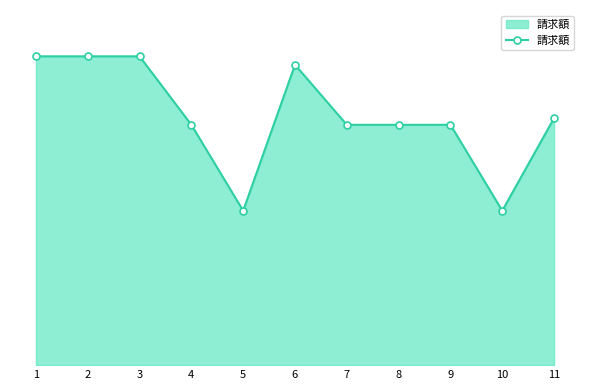

What is the minimum value shown in the chart?

12850